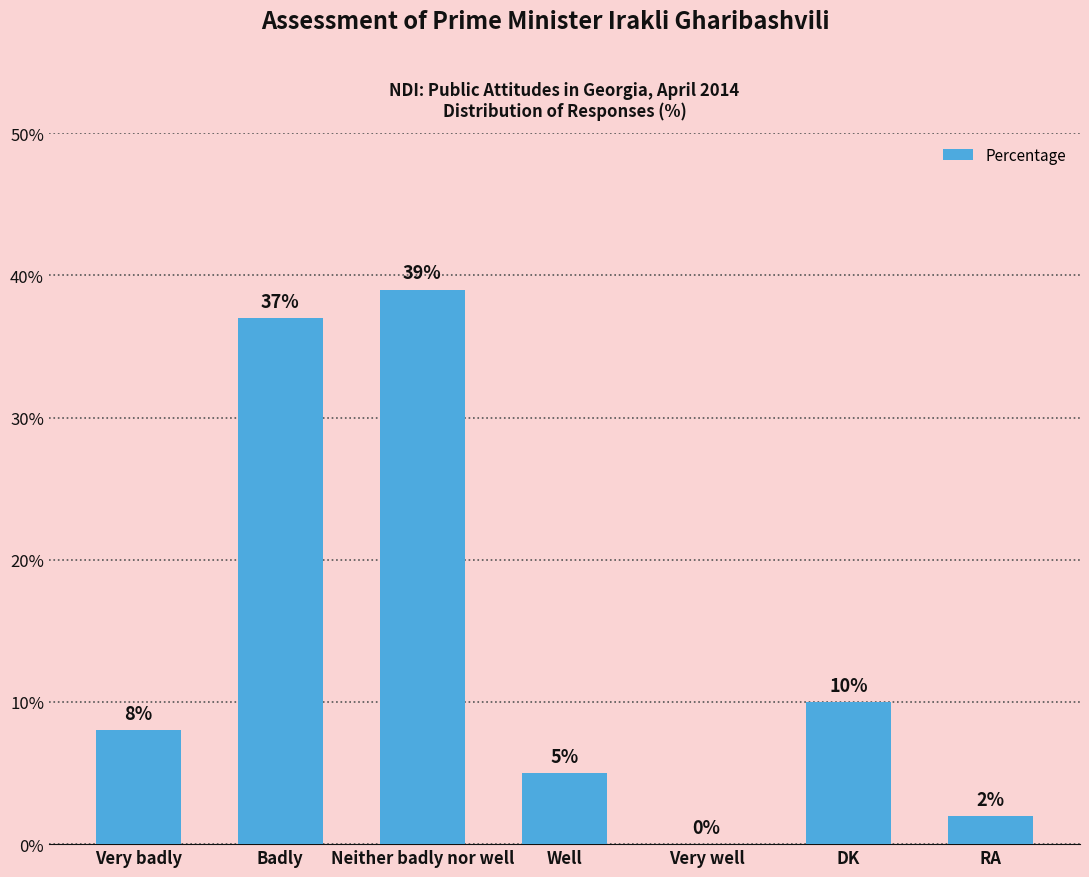

At which category does the chart reach its peak across all series?

Neither badly nor well